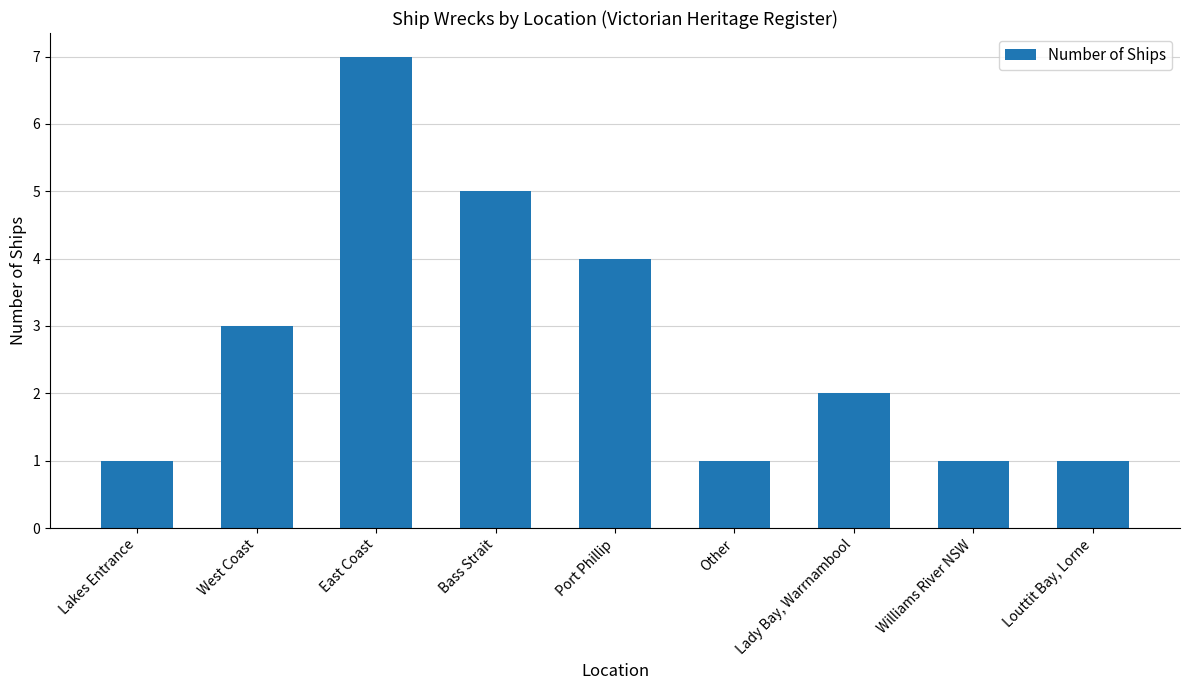

What is the greatest value displayed?

7